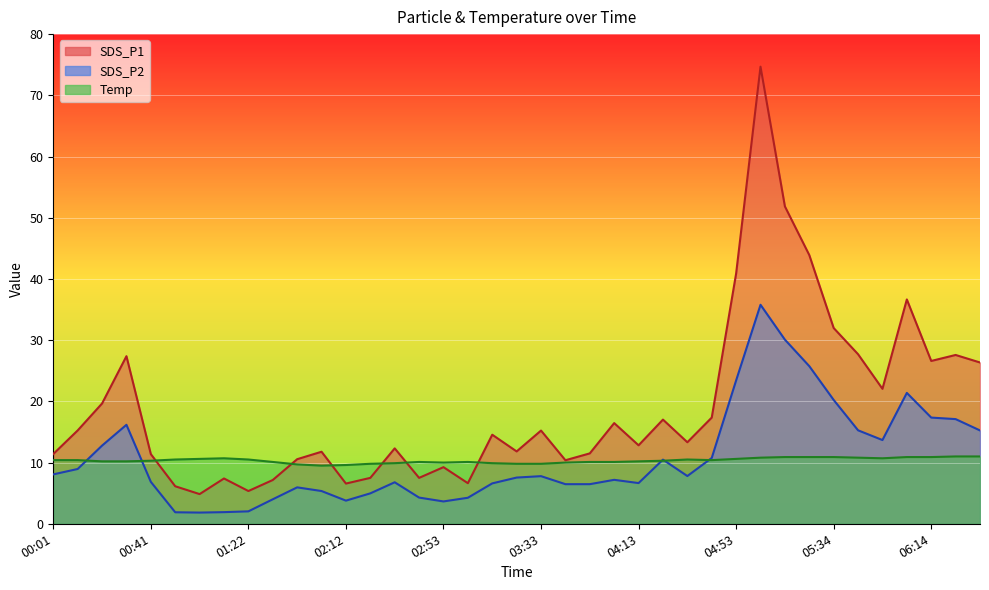

In SDS_P2, how many points are lower than both neighbors (excluding endpoints)?

6